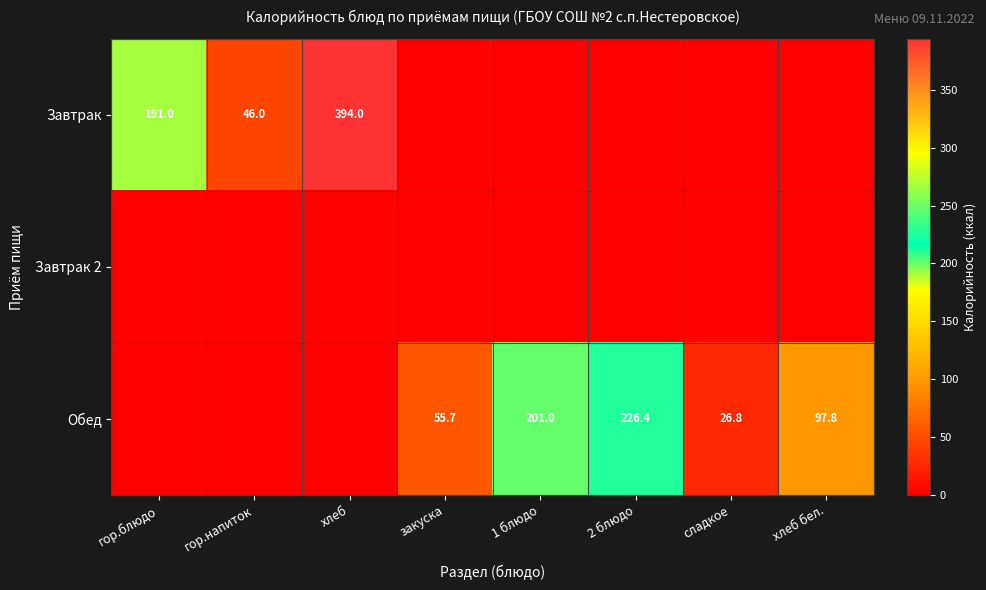

How many series are shown in this chart?

3